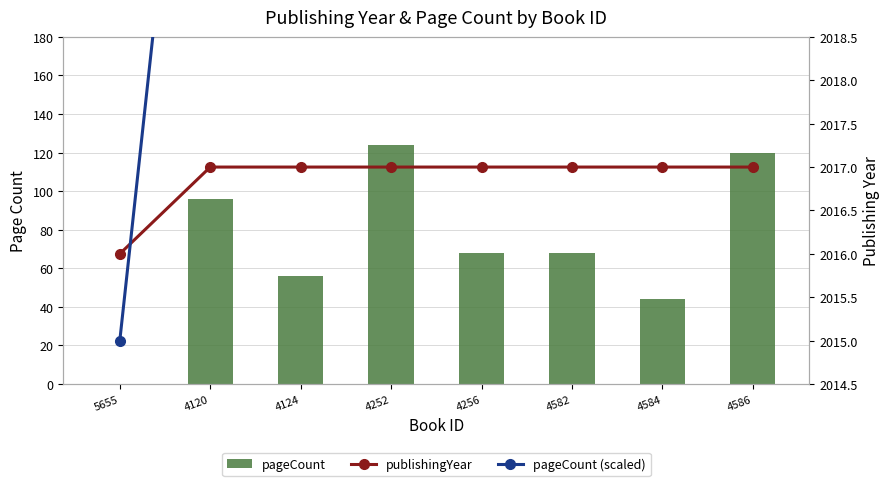

What is the label of the 1st bar from the right?

4586